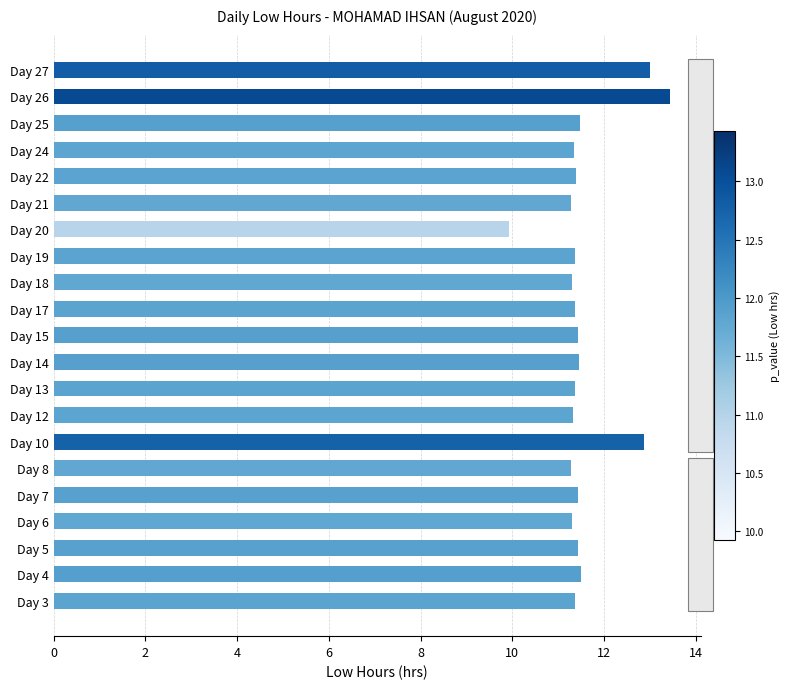

How many bars are there in total?

21